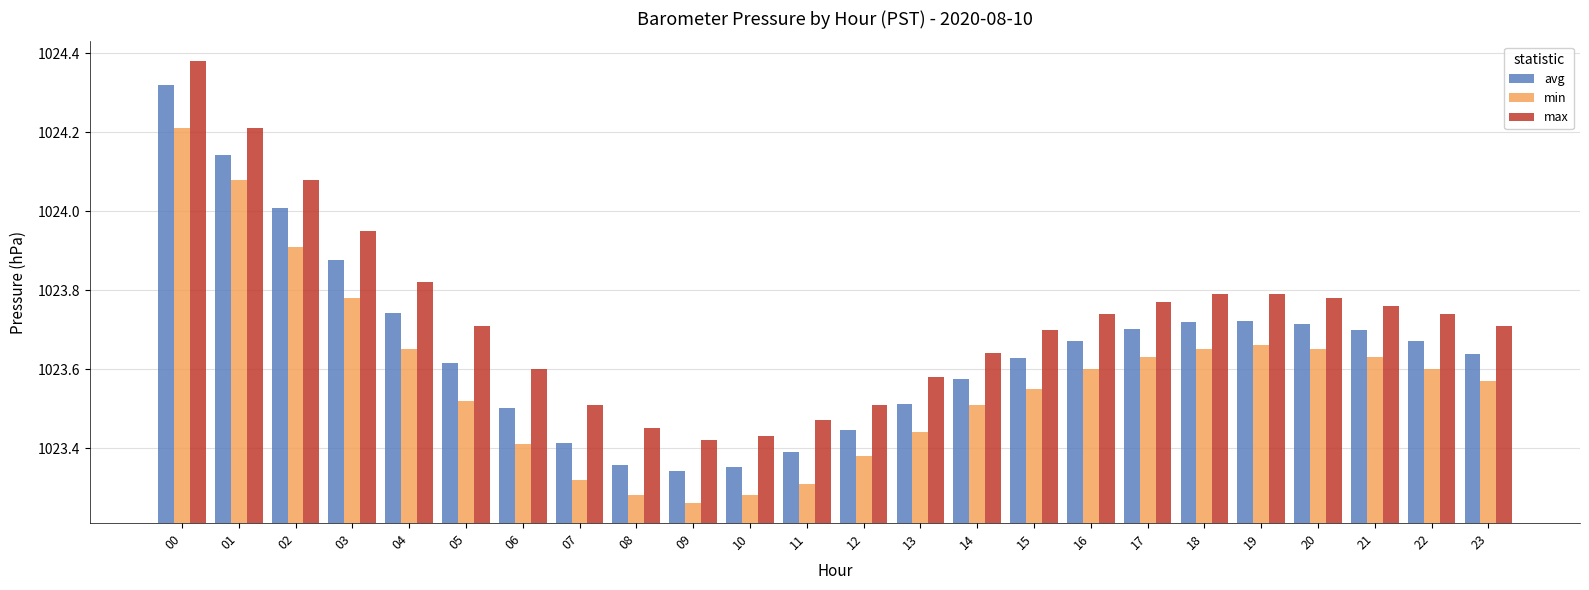

Is the value of avg at 09 greater than the value of min at 21?

No